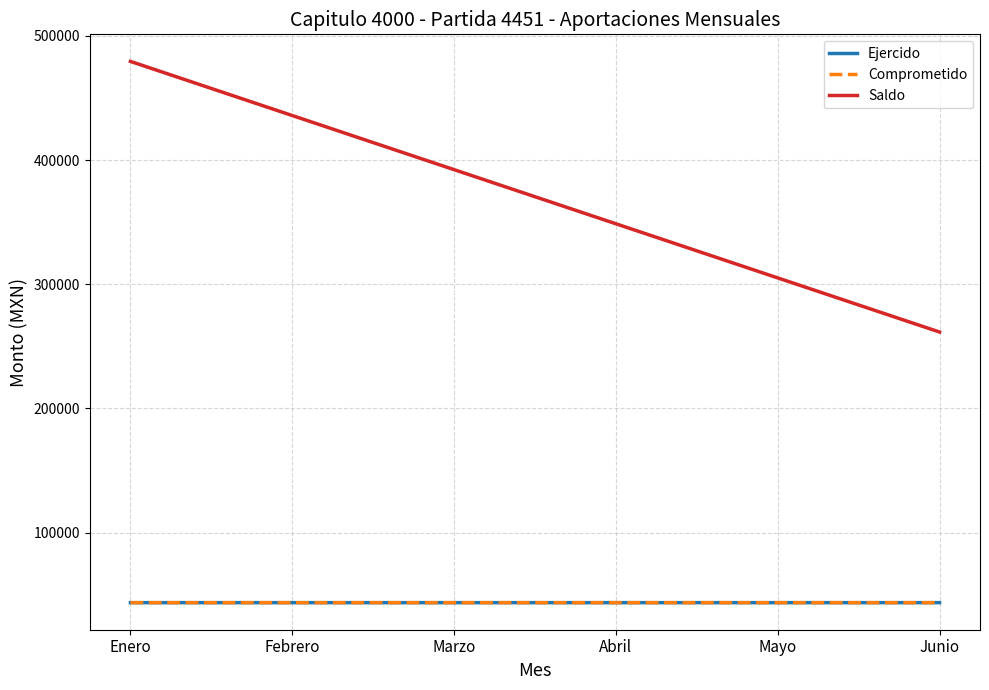

What is the maximum value for Saldo?

479526.7